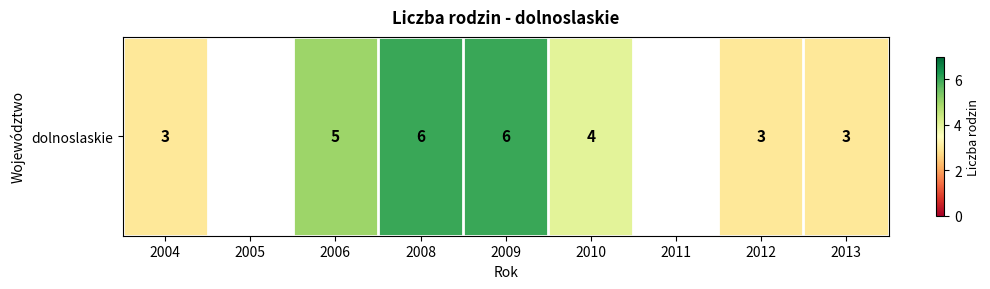

Between 2011 and 2005, which is larger?

2005